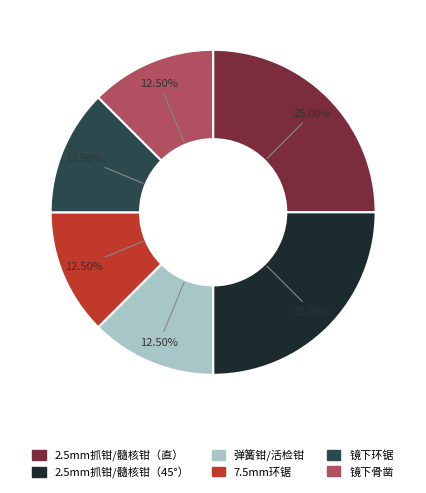

Is 2.5mm抓钳/髓核钳（45°） the majority of the pie?

No